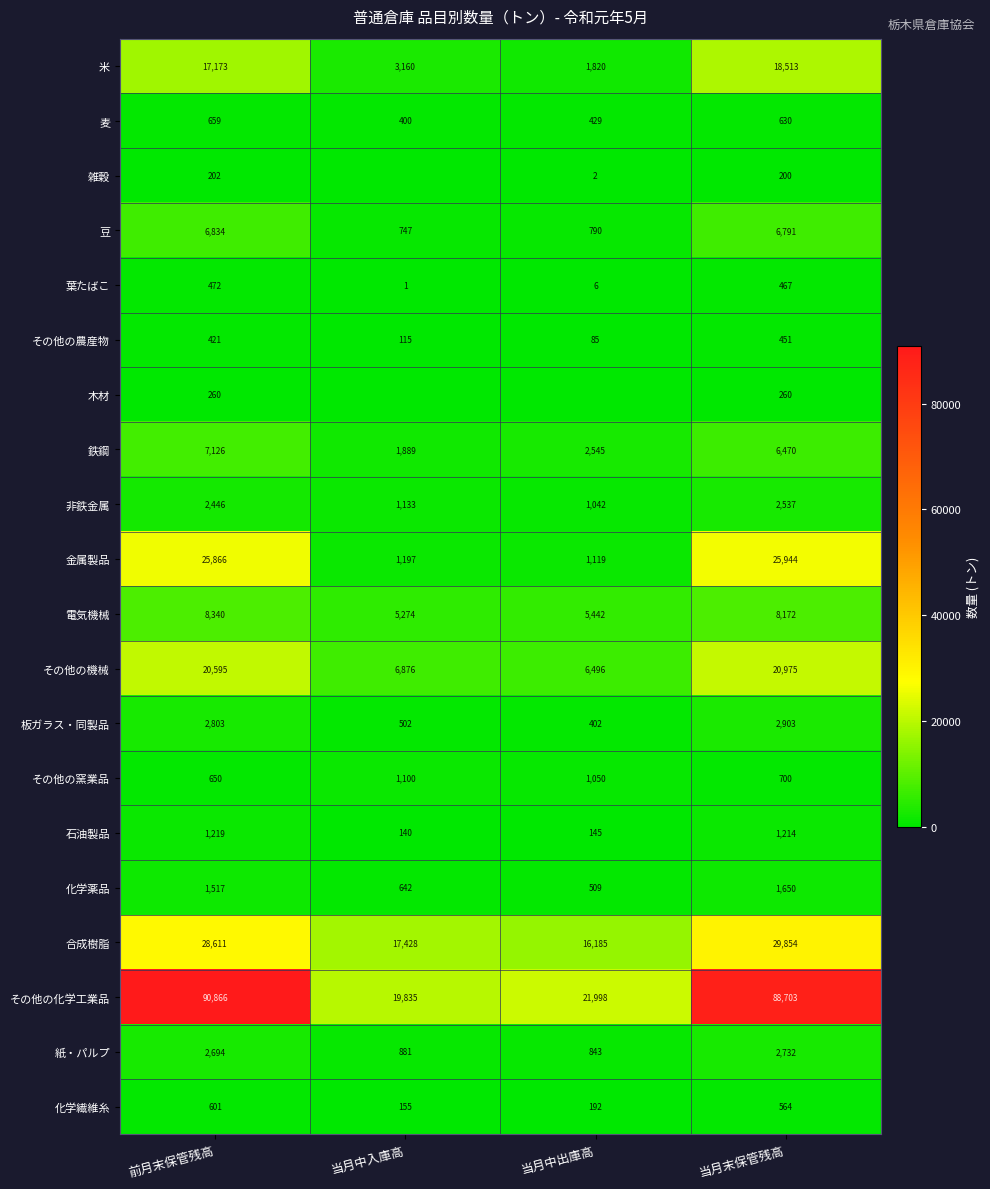

What is the sum of all 鉄鋼 values?

18030